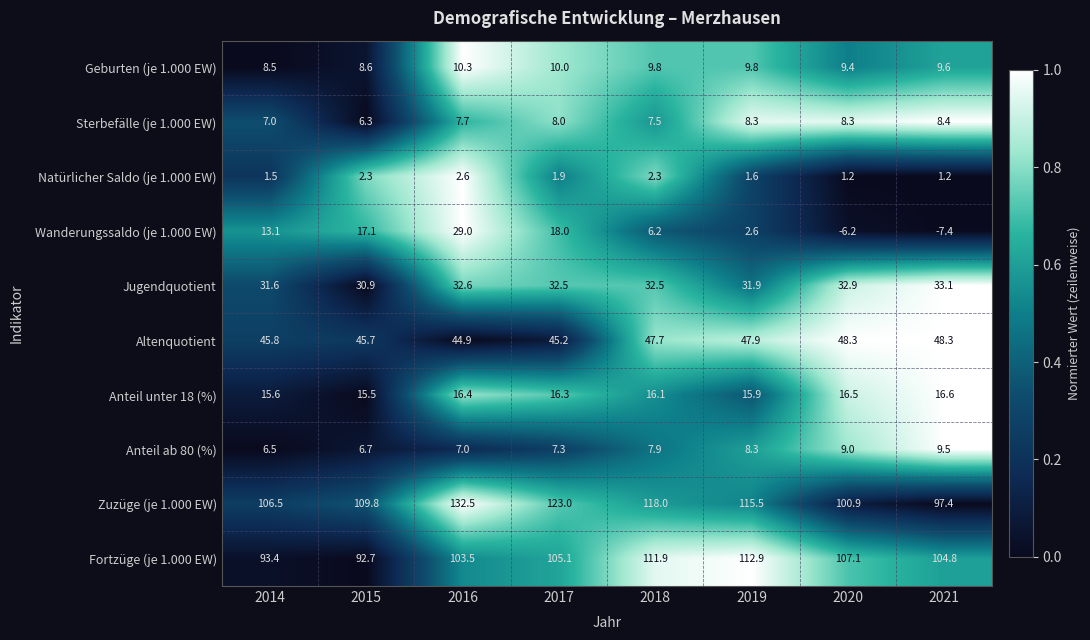

What is the difference between the Natürlicher Saldo (je 1.000 EW) values at 2019 and 2017?

0.3